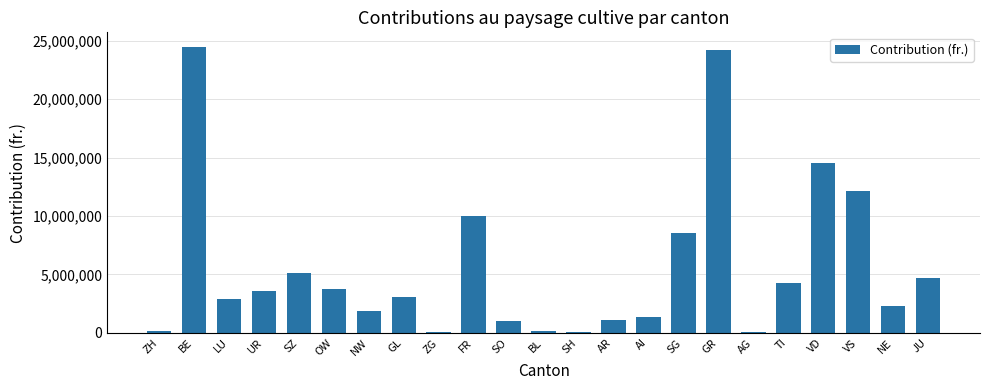

What is the change in value from SZ to TI?

-822424.0